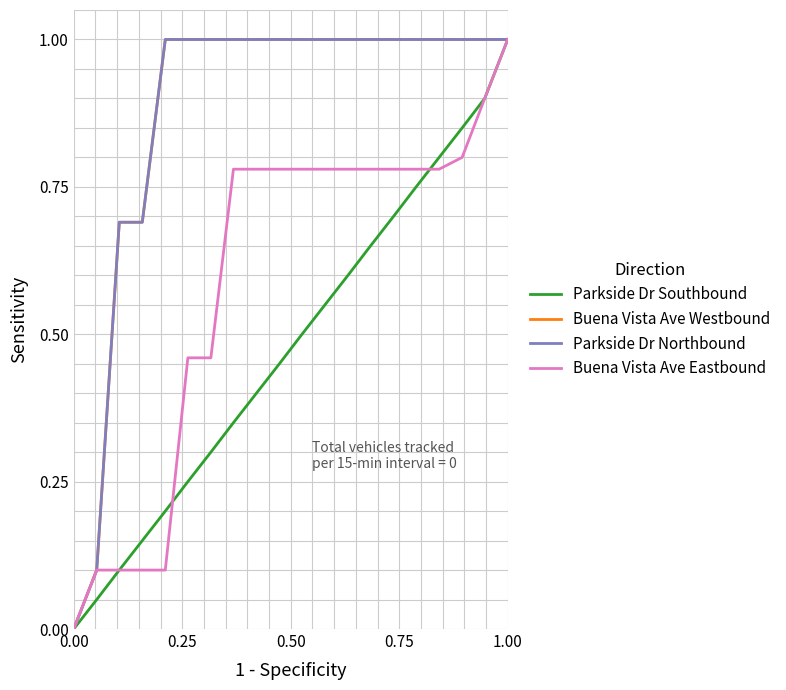

Does the chart display data point markers on the line(s)?

No